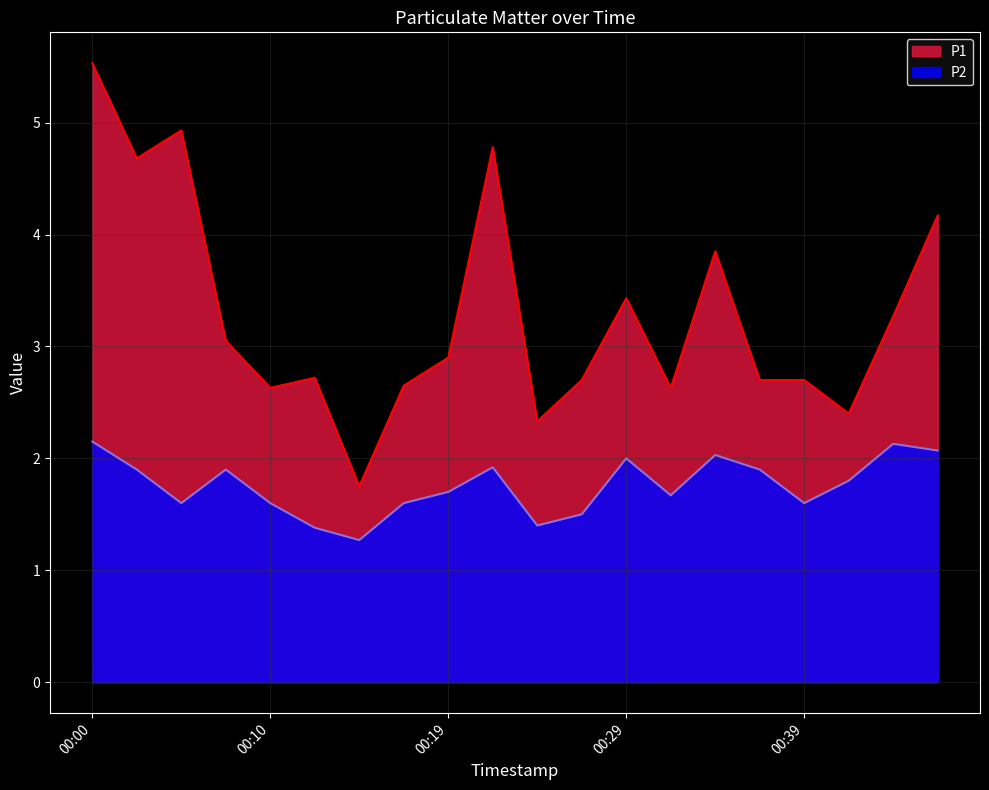

Which series has the widest spread of values?

P1